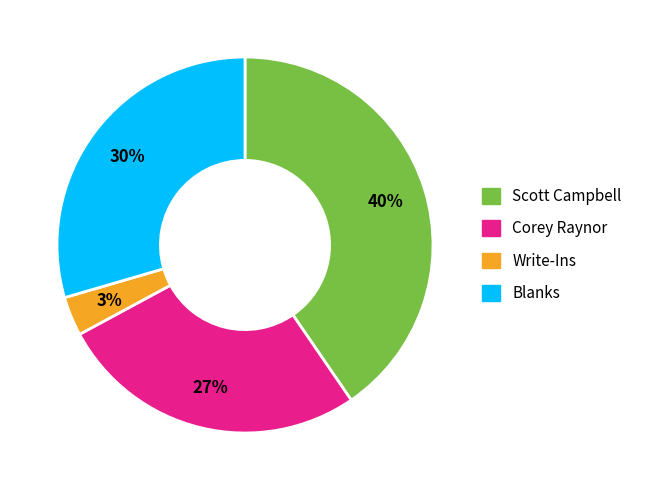

Is the sum of Corey Raynor and Scott Campbell greater than half?

Yes